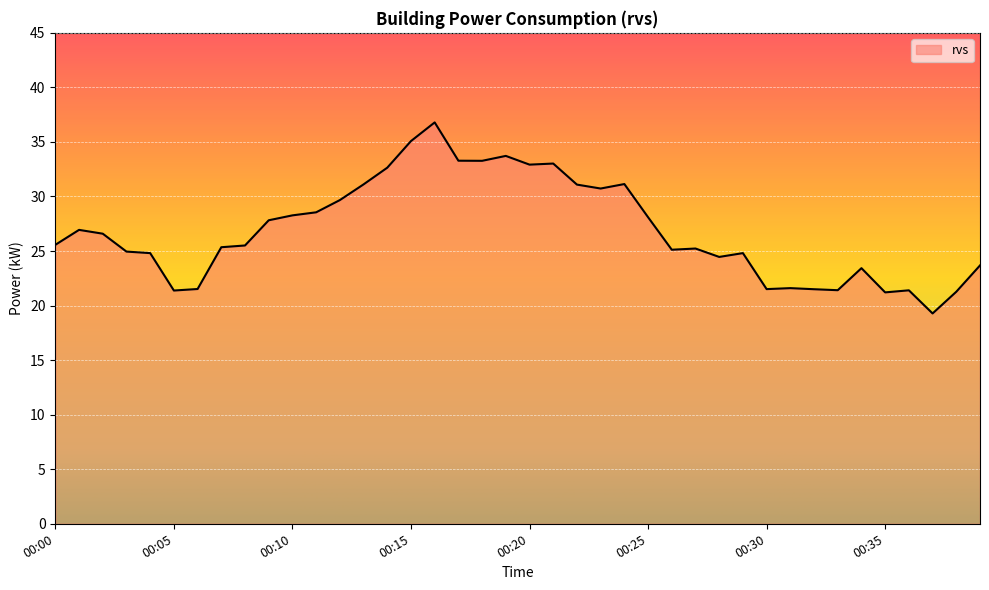

What is the greatest value displayed?

36.8